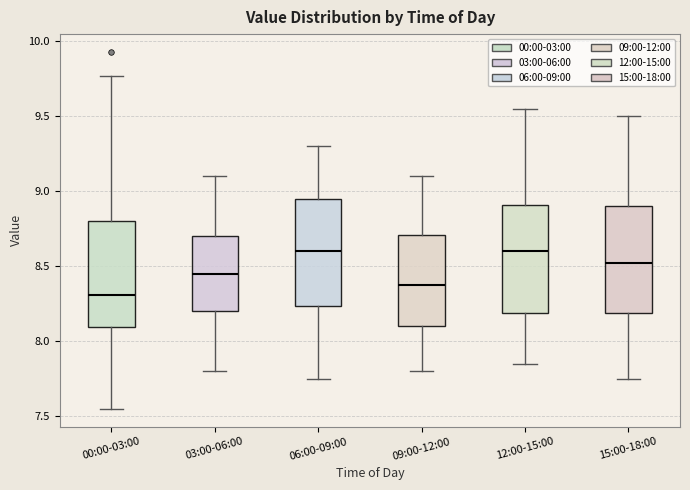

Reading left to right, read every box against the y-axis: the position of its median line, the range the box covers, and the ends of its whiskers. The values are not printed on the chart, so give them approximately, as read against the axis.

00:00-03:00: median 8.30, box 8.10 to 8.80, whiskers 7.55 to 9.75
03:00-06:00: median 8.45, box 8.20 to 8.70, whiskers 7.80 to 9.10
06:00-09:00: median 8.60, box 8.25 to 8.95, whiskers 7.75 to 9.30
09:00-12:00: median 8.40, box 8.10 to 8.70, whiskers 7.80 to 9.10
12:00-15:00: median 8.60, box 8.20 to 8.90, whiskers 7.85 to 9.55
15:00-18:00: median 8.55, box 8.20 to 8.90, whiskers 7.75 to 9.50